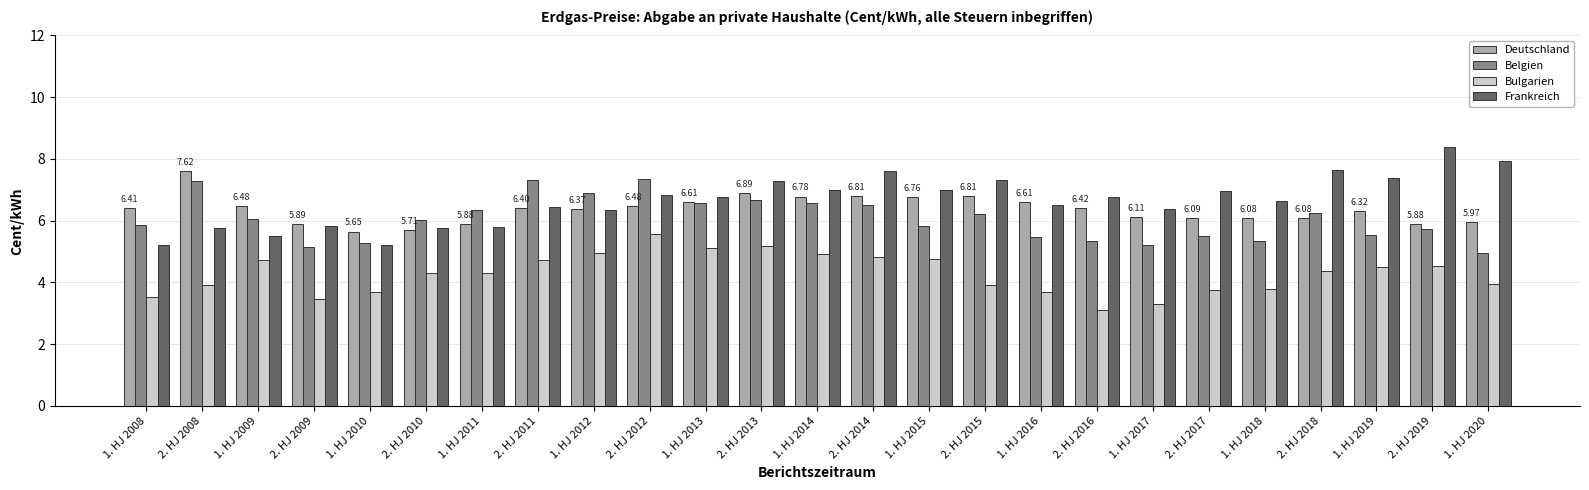

True or false: Belgien has a value of 5.5 at 1. HJ 2019.

True